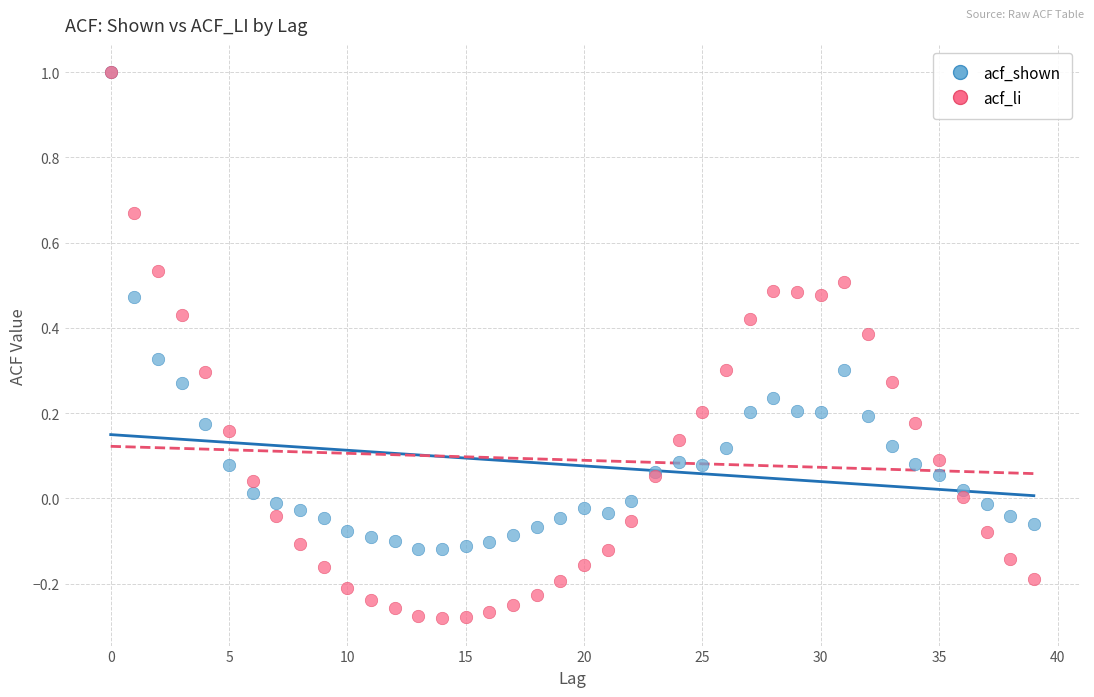

Which series has the widest spread of Y values?

acf_li